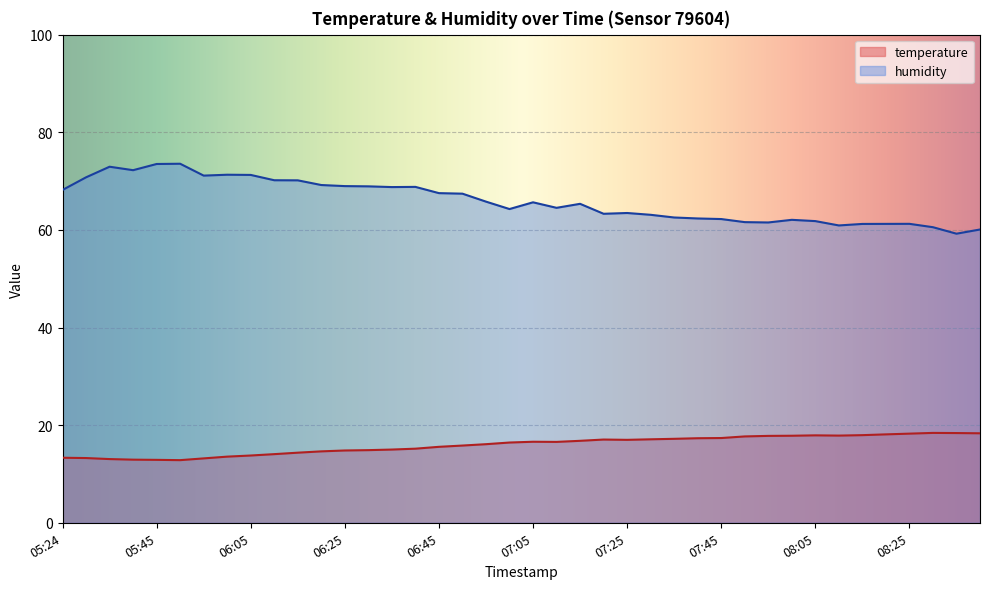

List the series in order of their overall mean, highest first.

humidity, temperature